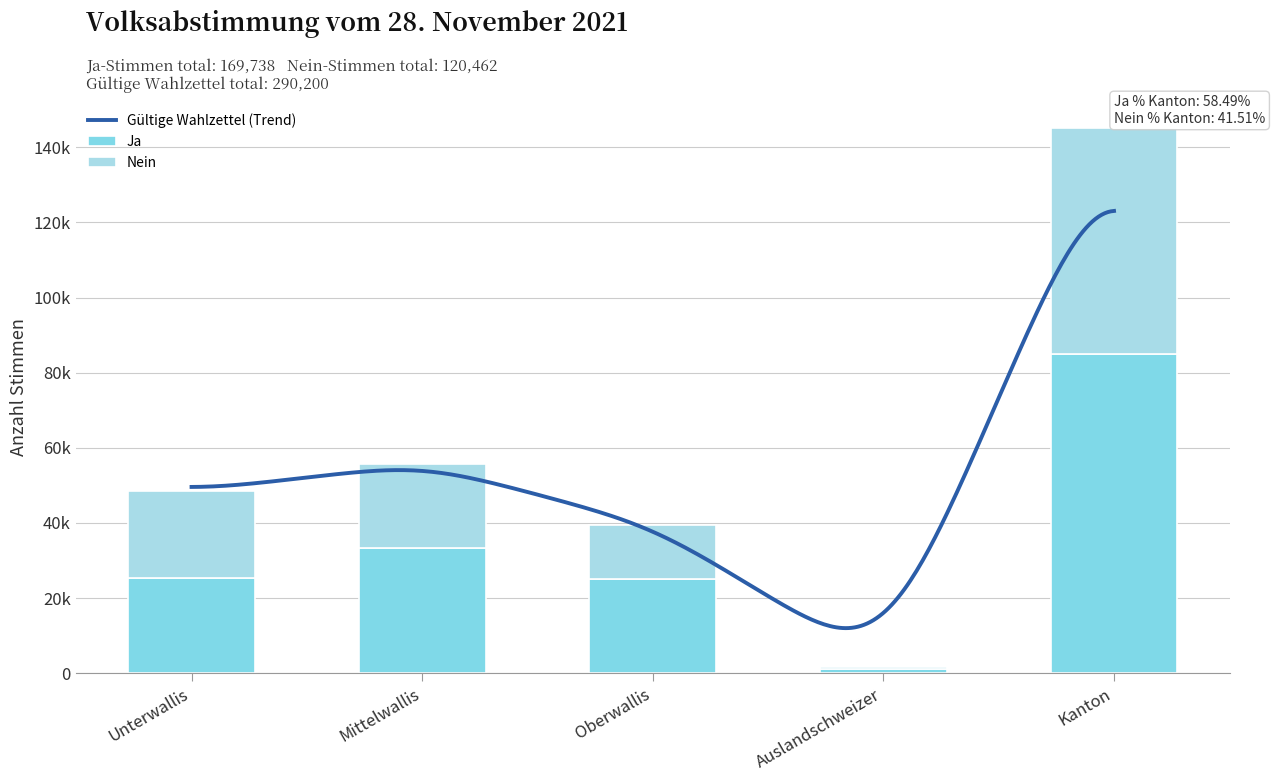

What is the highest value of the Ja series?

84869